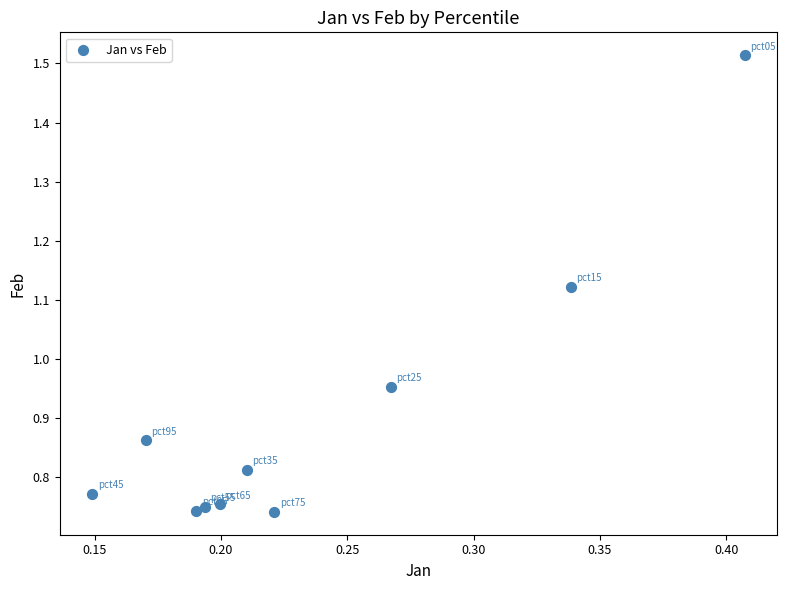

What is the range of X values (max minus min)?

0.3